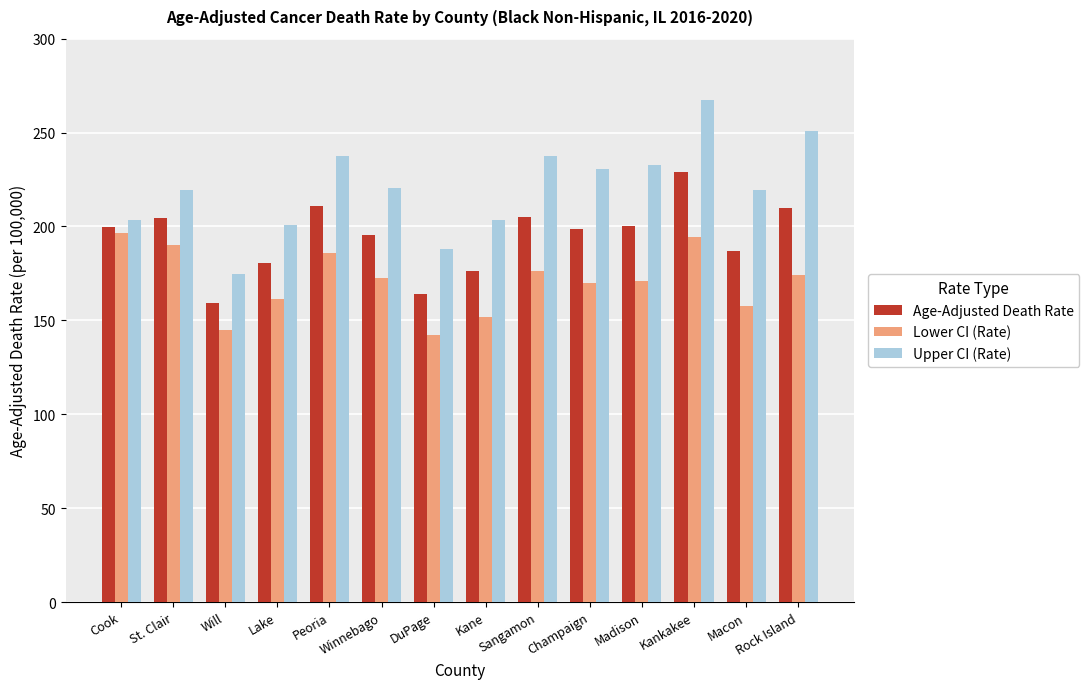

What are all the series names shown in the legend?

Age-Adjusted Death Rate, Lower CI (Rate), Upper CI (Rate)